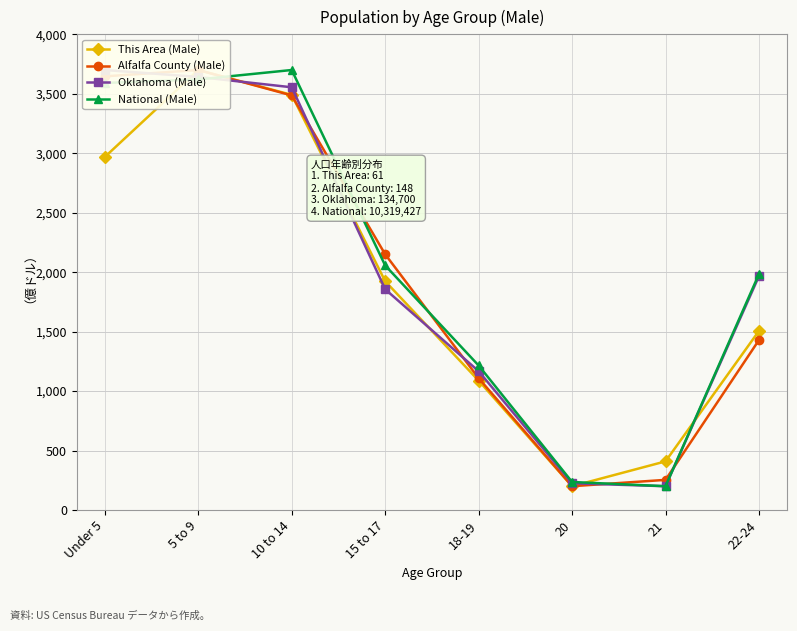

How many interior local valleys does the This Area (Male) series have?

1